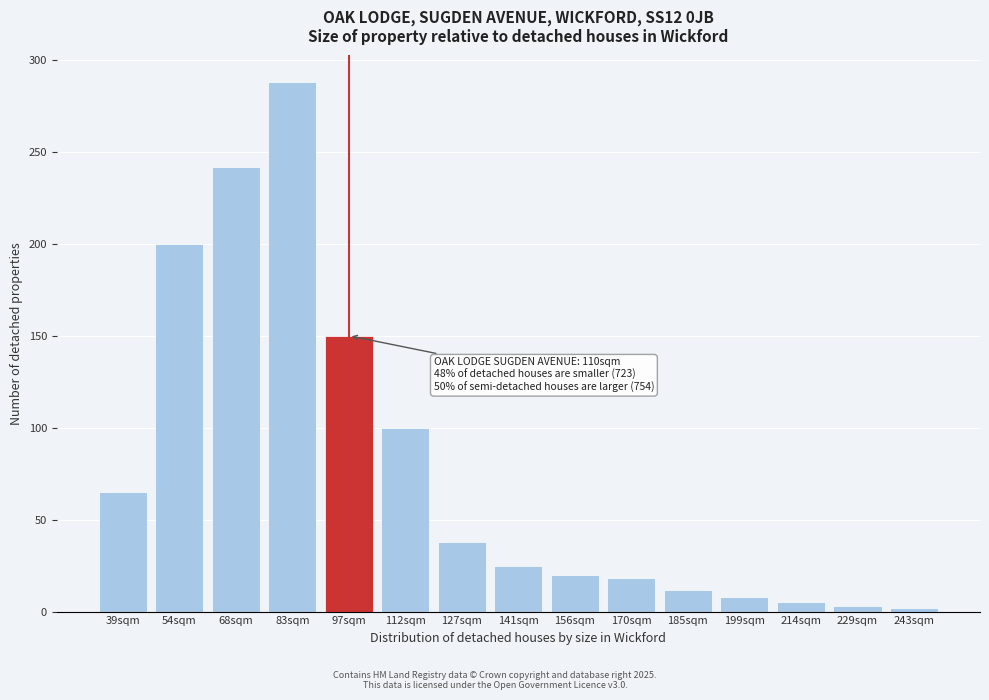

Which has a higher value, 54sqm or 185sqm?

54sqm